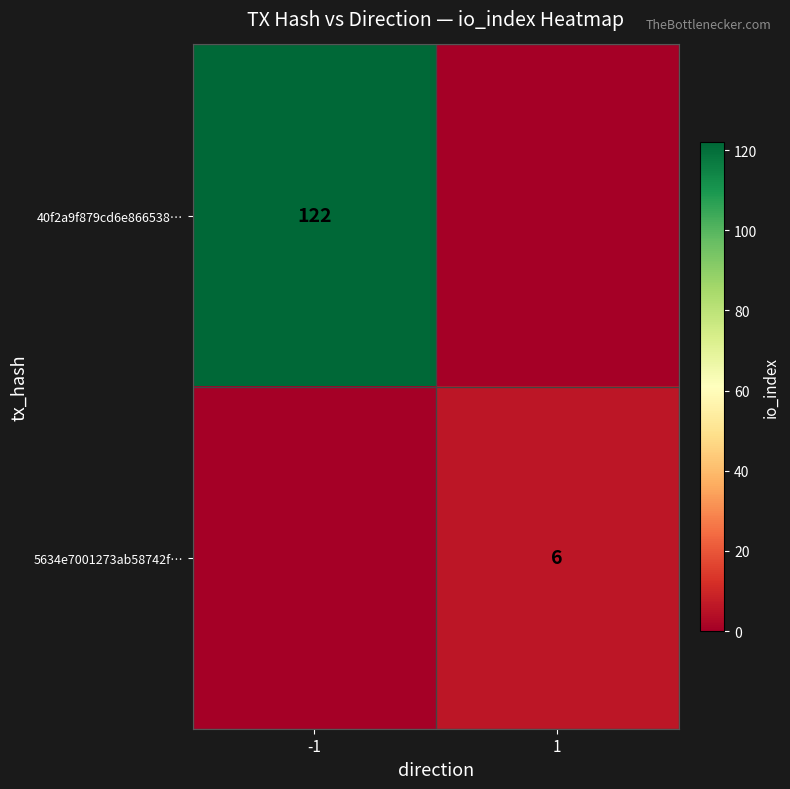

Is the value of 40f2a9f879cd6e866538… at -1 greater than the value of 5634e7001273ab58742f… at 1?

Yes